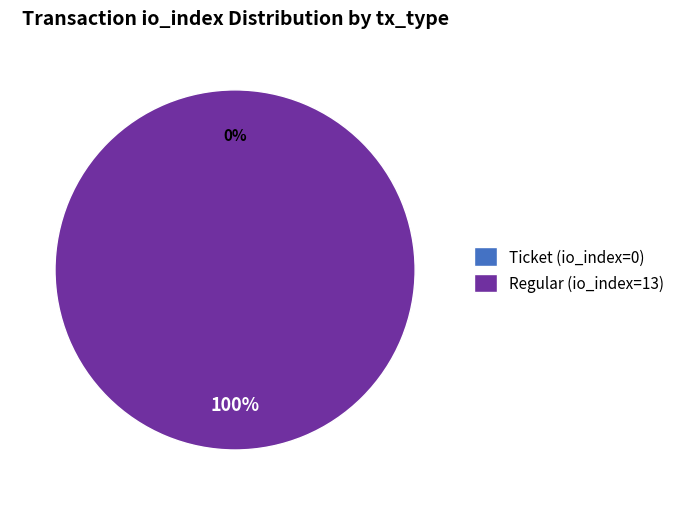

Is the sum of Regular (io_index=13) and Ticket (io_index=0) greater than half?

Yes